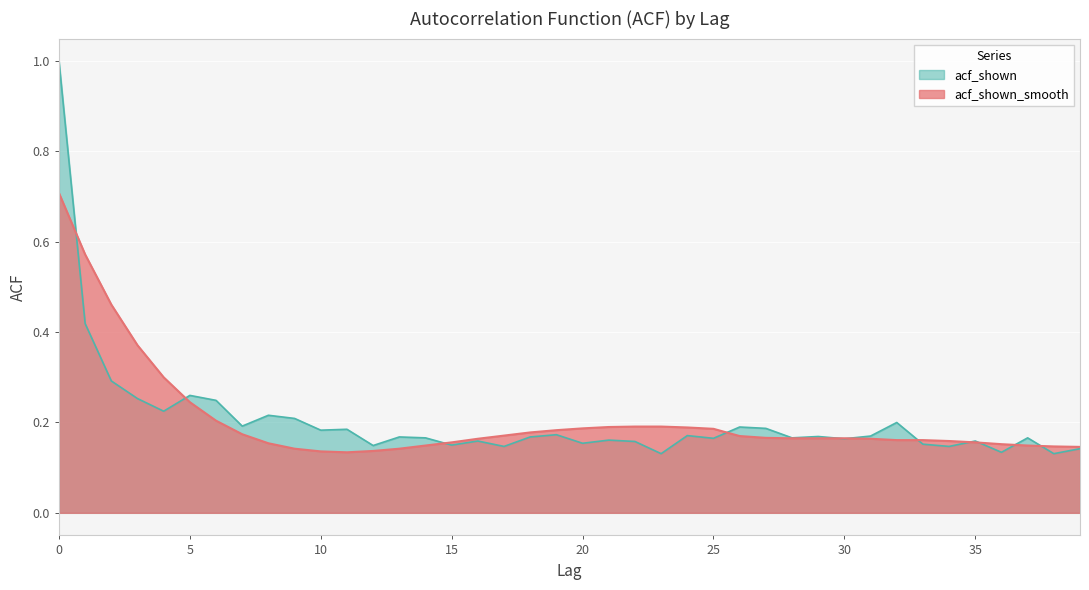

Where is the first local maximum for acf_shown?

5